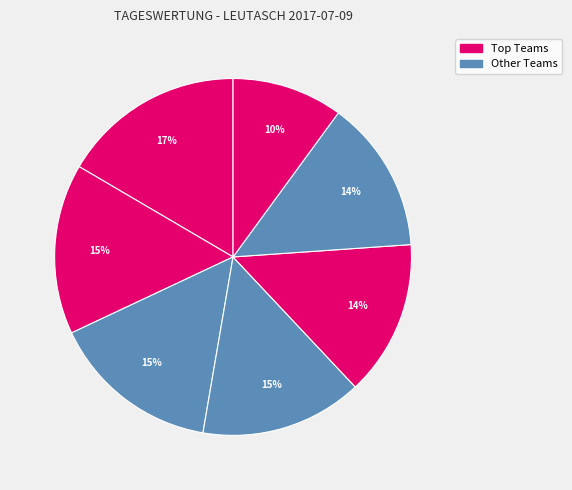

How many segments does this pie chart have?

7